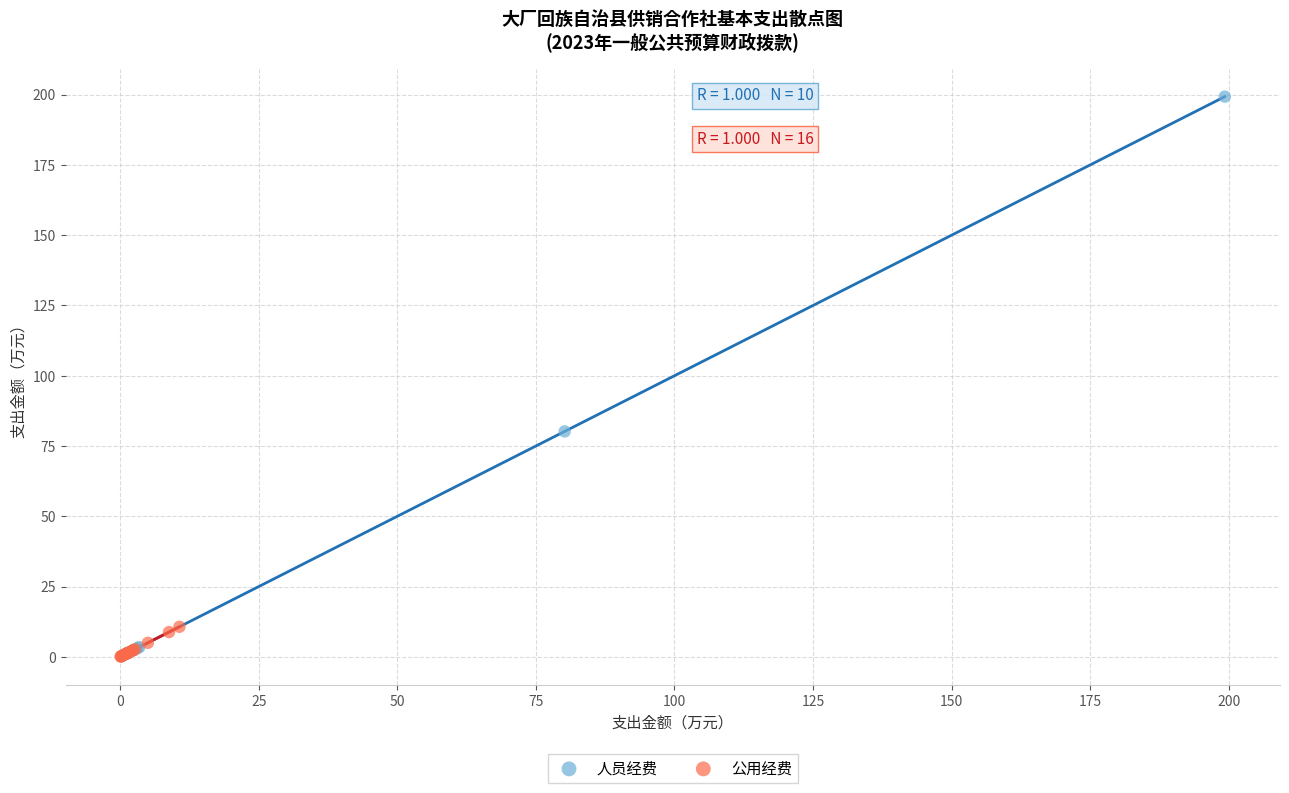

What are all the series names shown in the legend?

人员经费, 公用经费